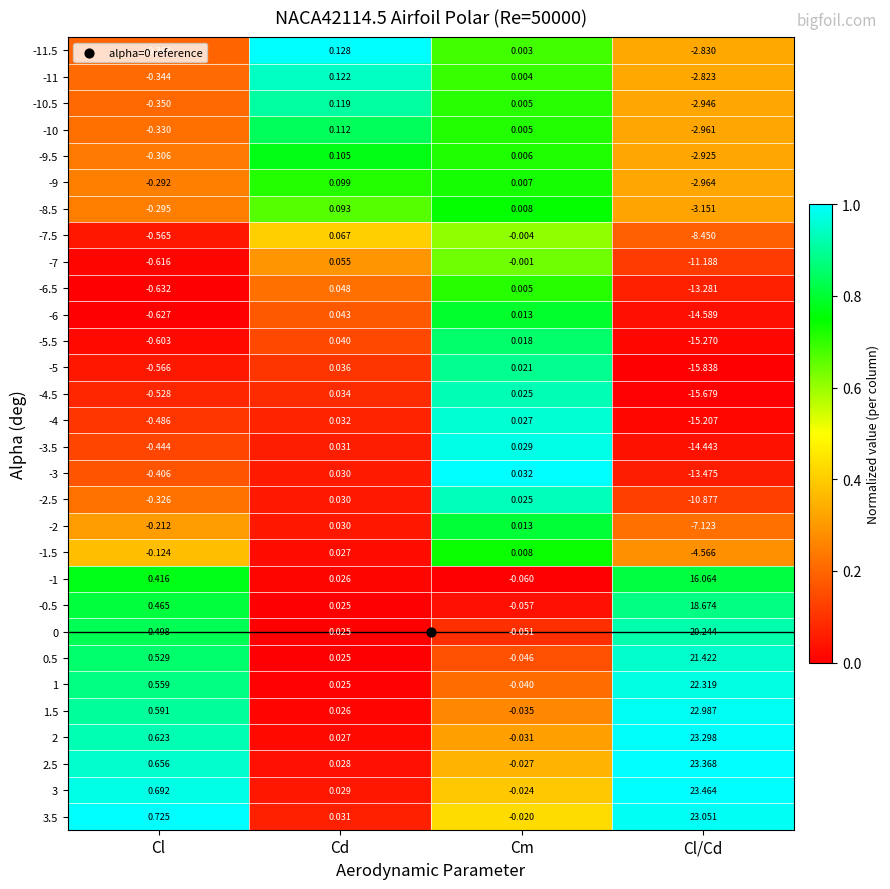

Rank the categories by 3.5 value from lowest to highest.

Cm, Cd, Cl, Cl/Cd